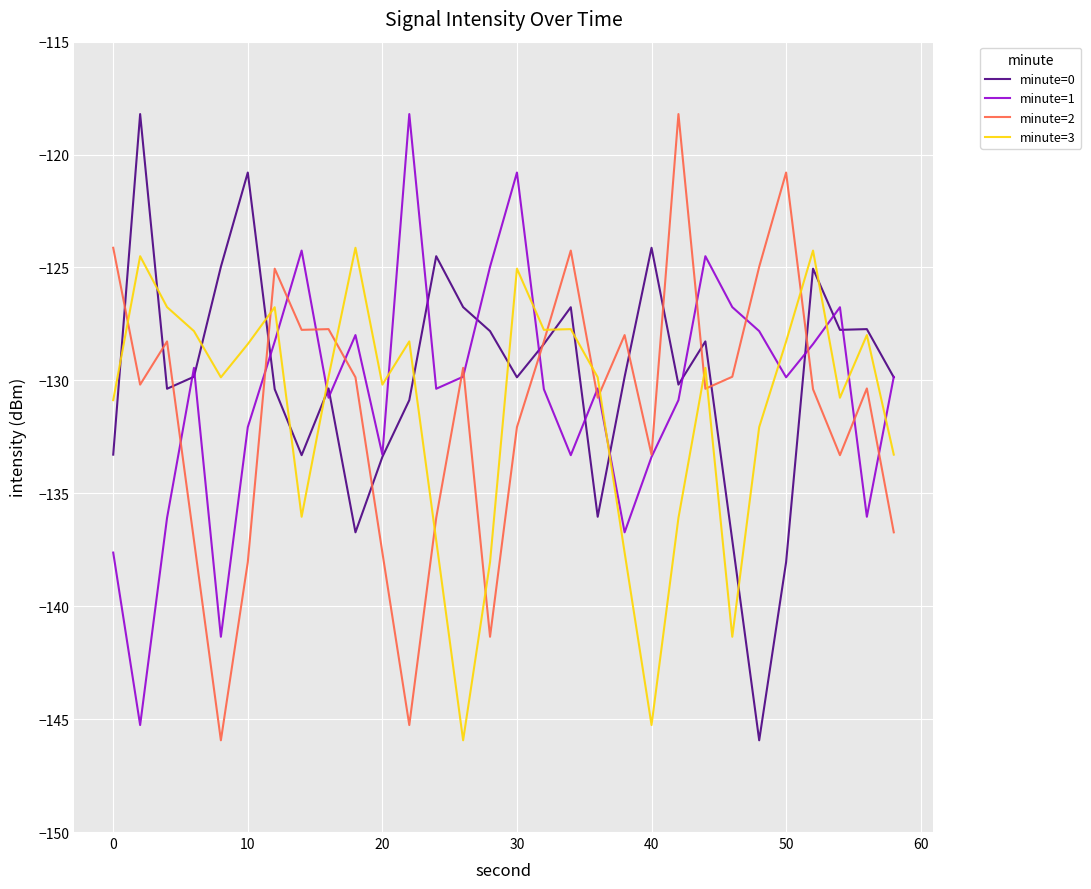

True or false: minute=1 and minute=3 intersect in this chart.

True